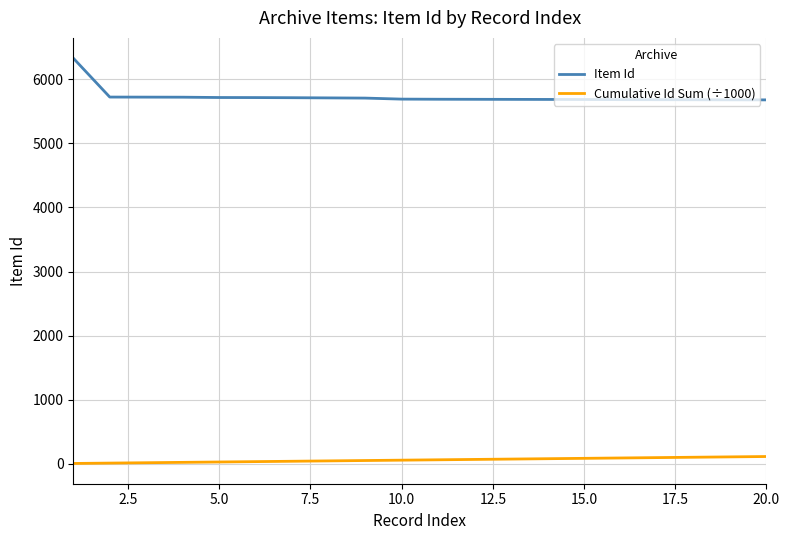

True or false: Item Id and Cumulative Id Sum (÷1000) cross at least once.

False